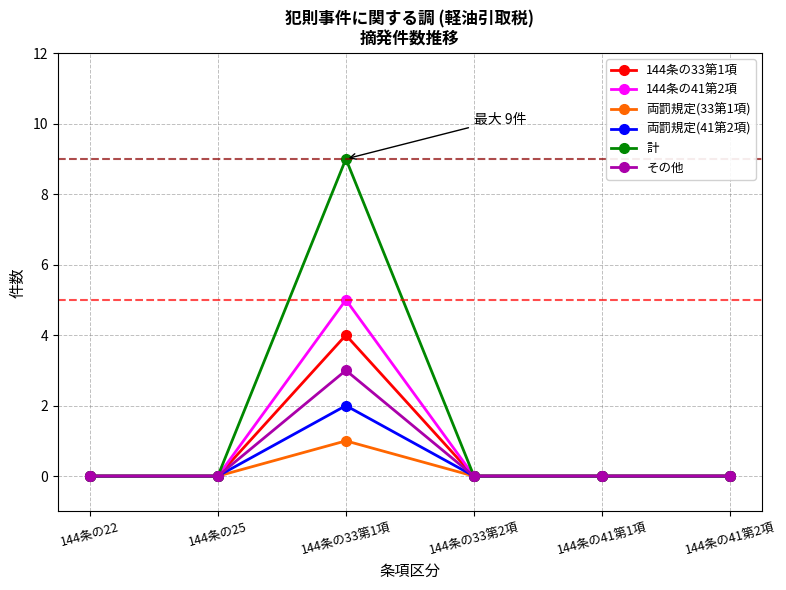

Which series has the widest spread of values?

計